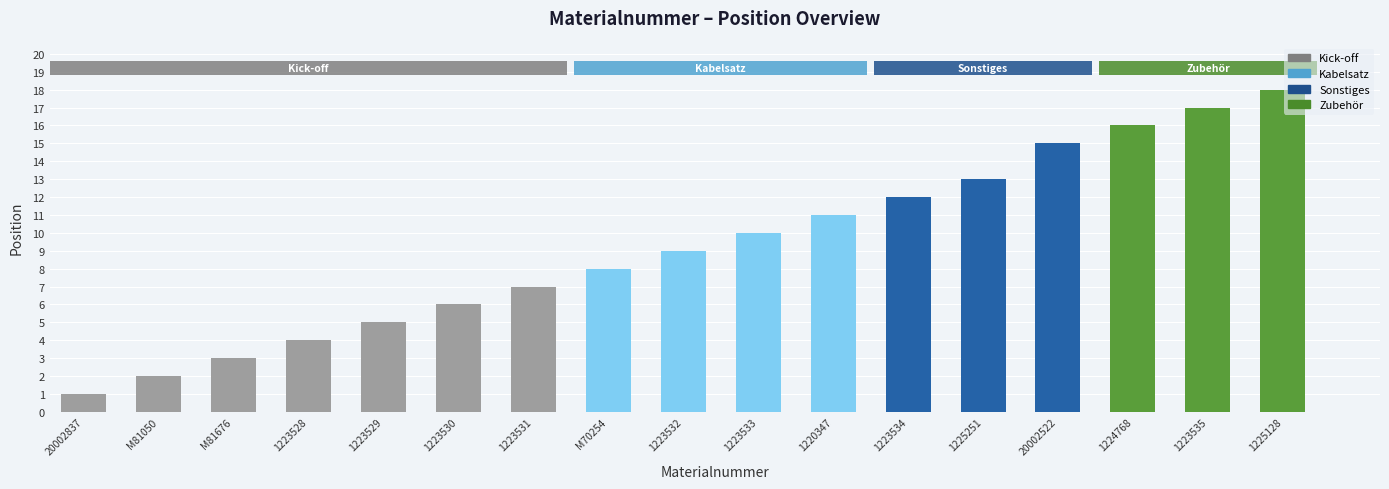

Between 1223535 and 1223528, which is larger?

1223535